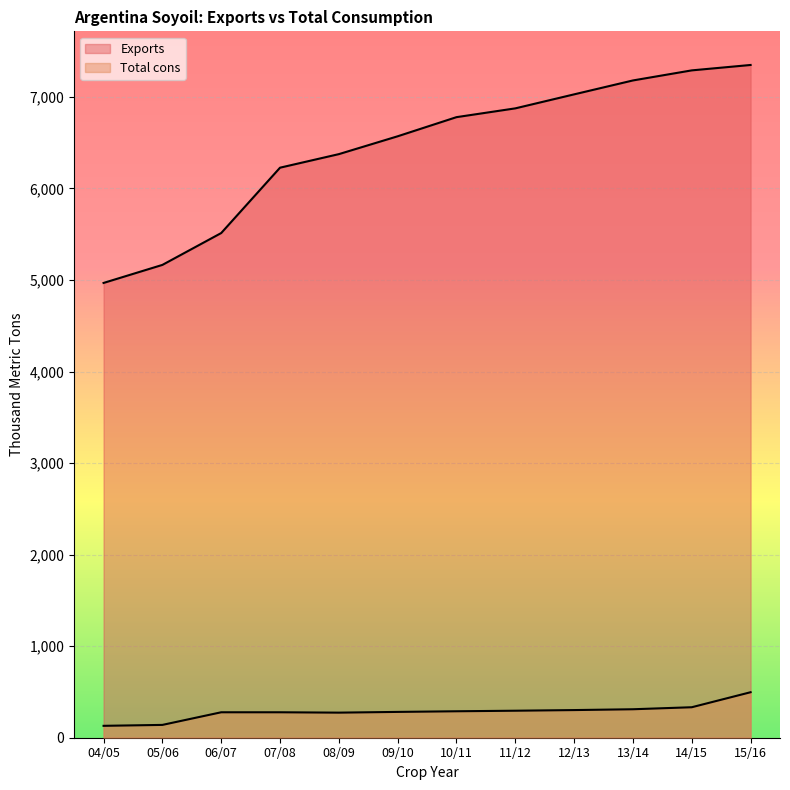

True or false: Exports has more than 1 interior local peaks.

False